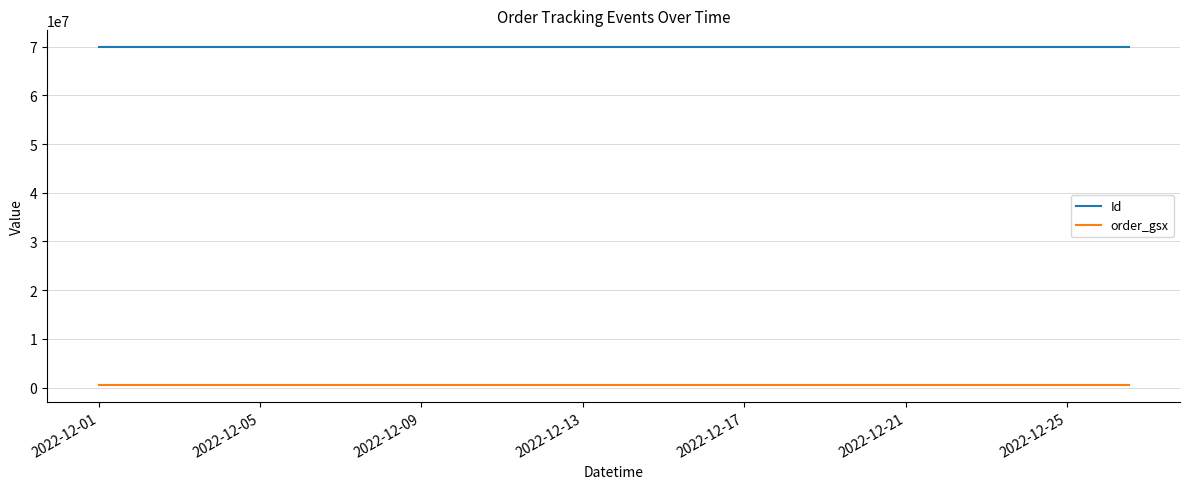

What is the greatest value displayed?

69876376